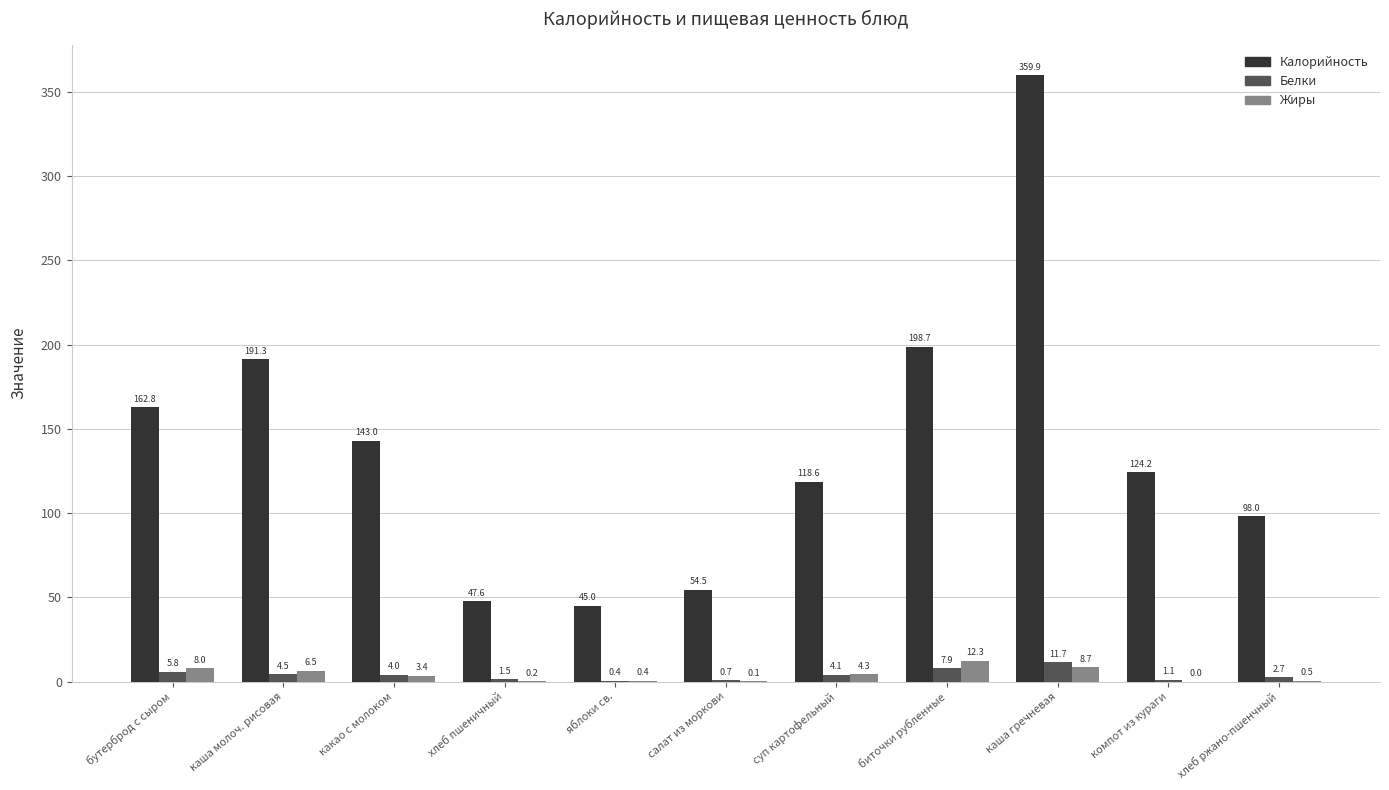

Which series changed the most between бутерброд с сыром and хлеб пшеничный?

Калорийность